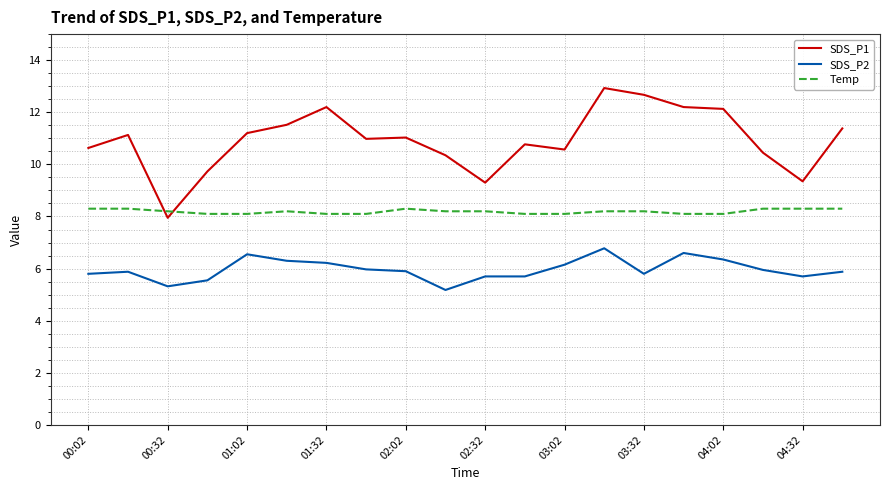

Which series has the widest spread of values?

SDS_P1